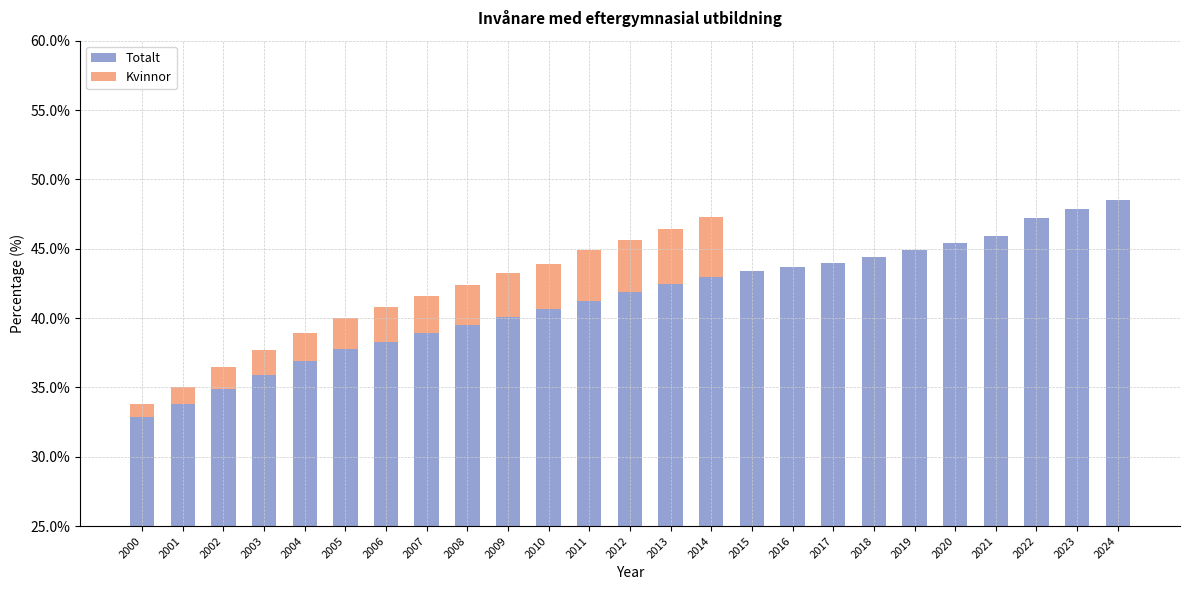

How many values exceed 41?

14